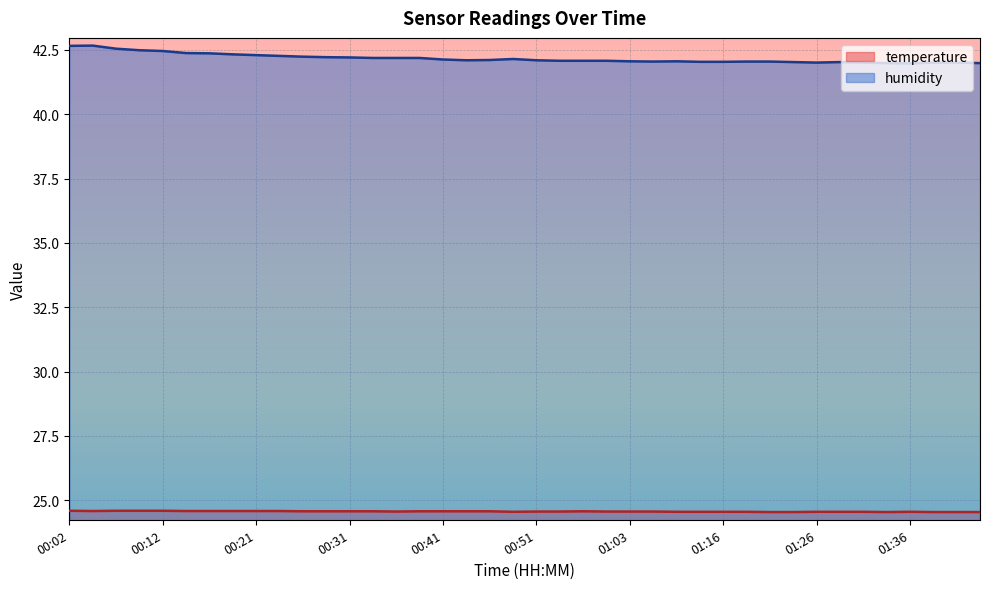

Reading left to right, extract all data points from this chart.

temperature: 24.6	24.6	24.6	24.6	24.6	24.6	24.6	24.6	24.6	24.6	24.6	24.6	24.6	24.6	24.6	24.6	24.6	24.6	24.6	24.6	24.6	24.6	24.6	24.6	24.6	24.6	24.6	24.6	24.6	24.6	24.5	24.5	24.6	24.6	24.6	24.5	24.6	24.5	24.5	24.5
humidity: 42.7	42.7	42.5	42.5	42.5	42.4	42.4	42.3	42.3	42.3	42.2	42.2	42.2	42.2	42.2	42.2	42.1	42.1	42.1	42.1	42.1	42.1	42.1	42.1	42.1	42.0	42.1	42.0	42.0	42.0	42.0	42.0	42.0	42.0	42.0	42.0	42.0	42.0	42.0	42.0